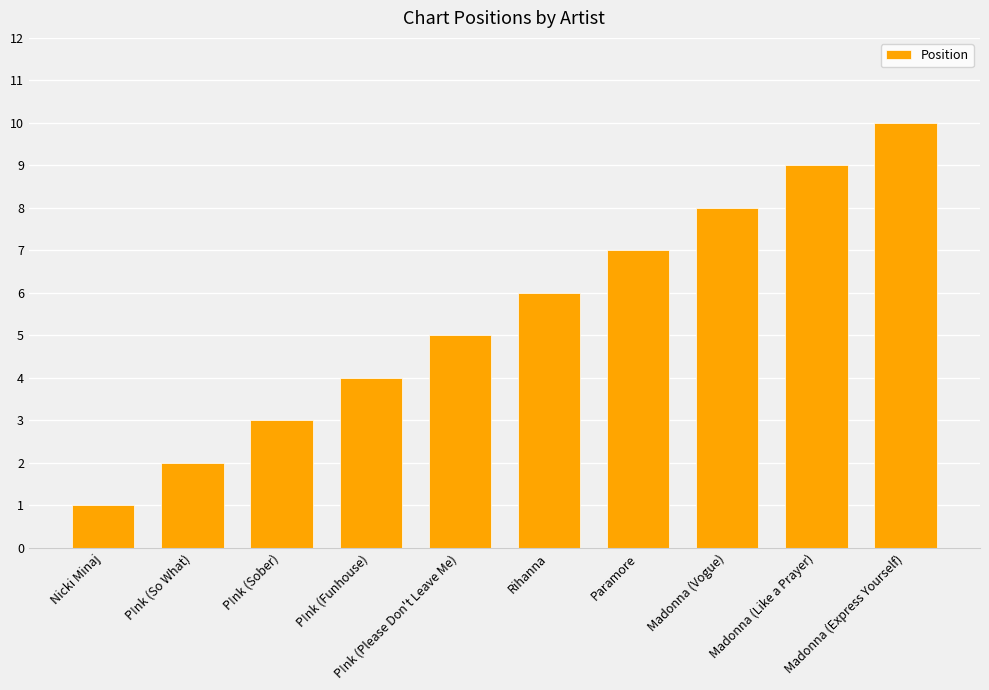

What is the minimum value shown in the chart?

1